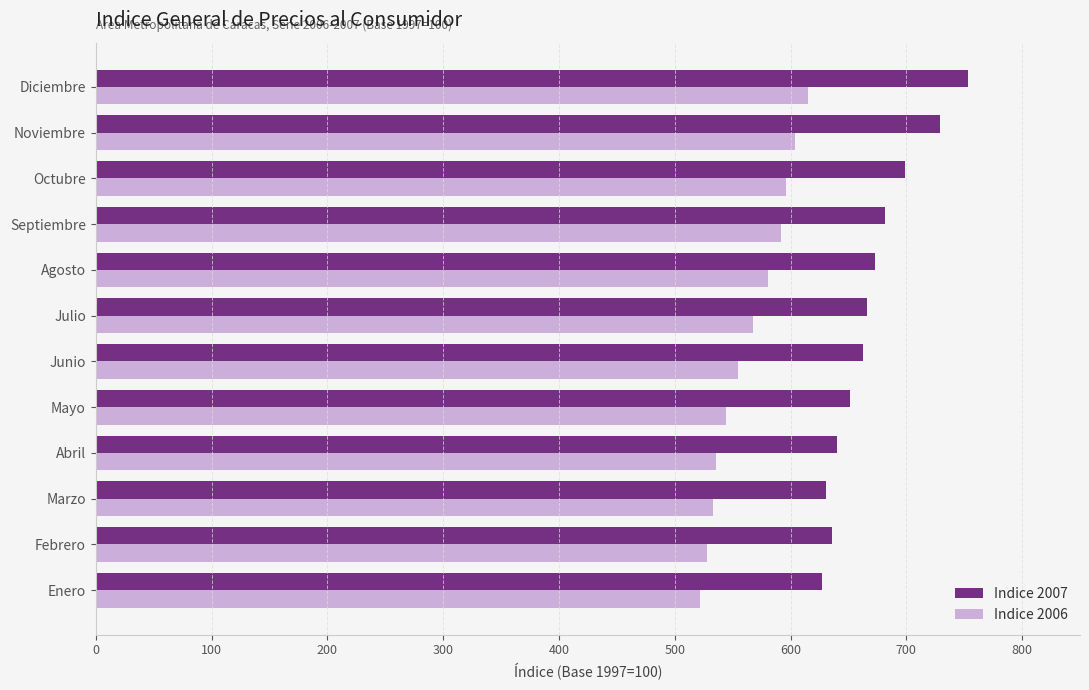

Rank the series by their maximum value, from lowest to highest.

Indice 2006, Indice 2007